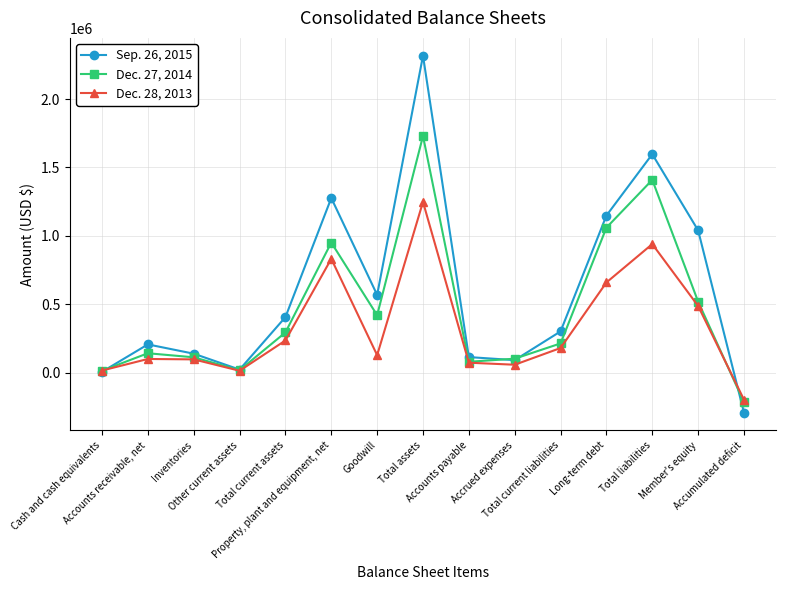

Does the chart have visible grid lines?

Yes